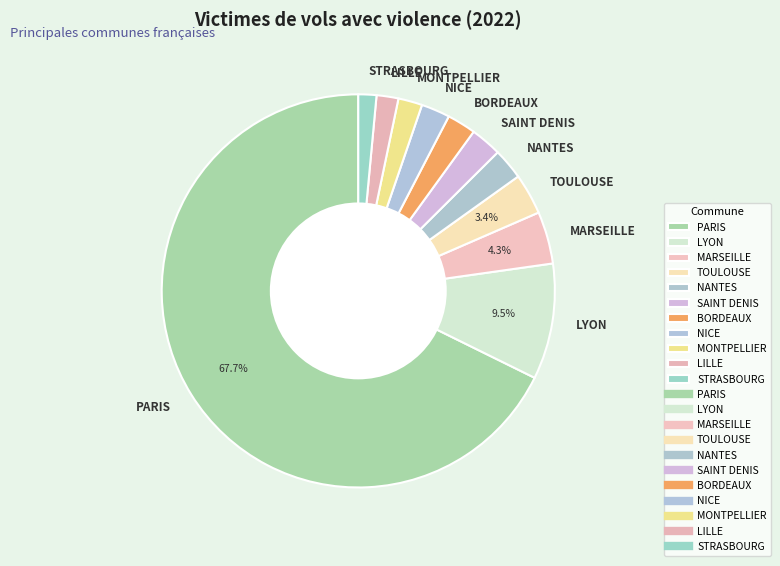

To the nearest percent, what is the difference between the LILLE and PARIS slice percentages?

66%